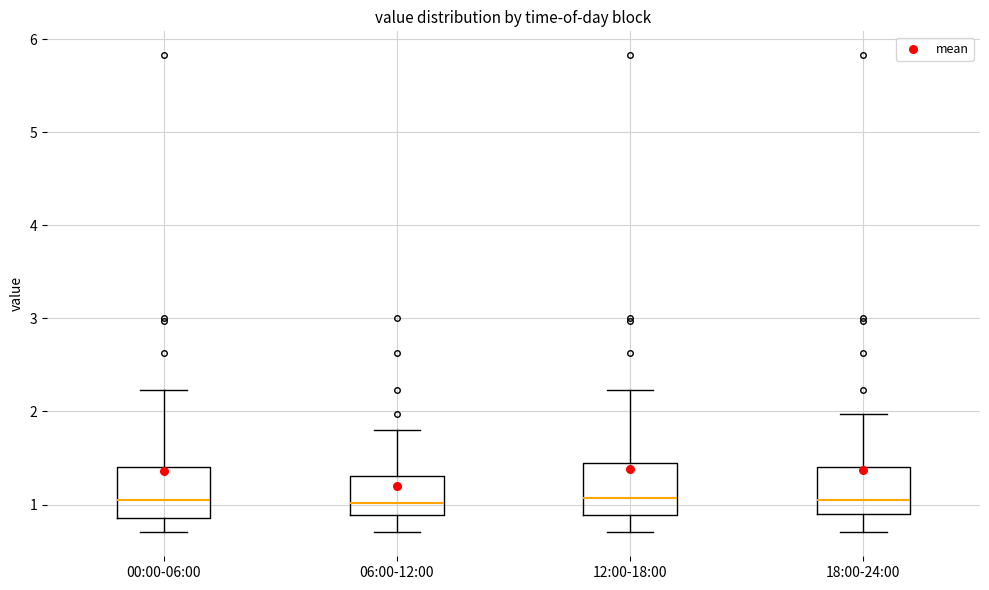

Reading left to right, transcribe this box plot: for each box, give where its median line is, the range the box spans, and where its two whiskers end, as read against the y-axis. The values are not printed on the chart, so give them approximately, as read against the axis.

00:00-06:00: median 1.1, box 0.9 to 1.4, whiskers 0.7 to 2.2
06:00-12:00: median 1.0, box 0.9 to 1.3, whiskers 0.7 to 1.8
12:00-18:00: median 1.1, box 0.9 to 1.4, whiskers 0.7 to 2.2
18:00-24:00: median 1.1, box 0.9 to 1.4, whiskers 0.7 to 2.0